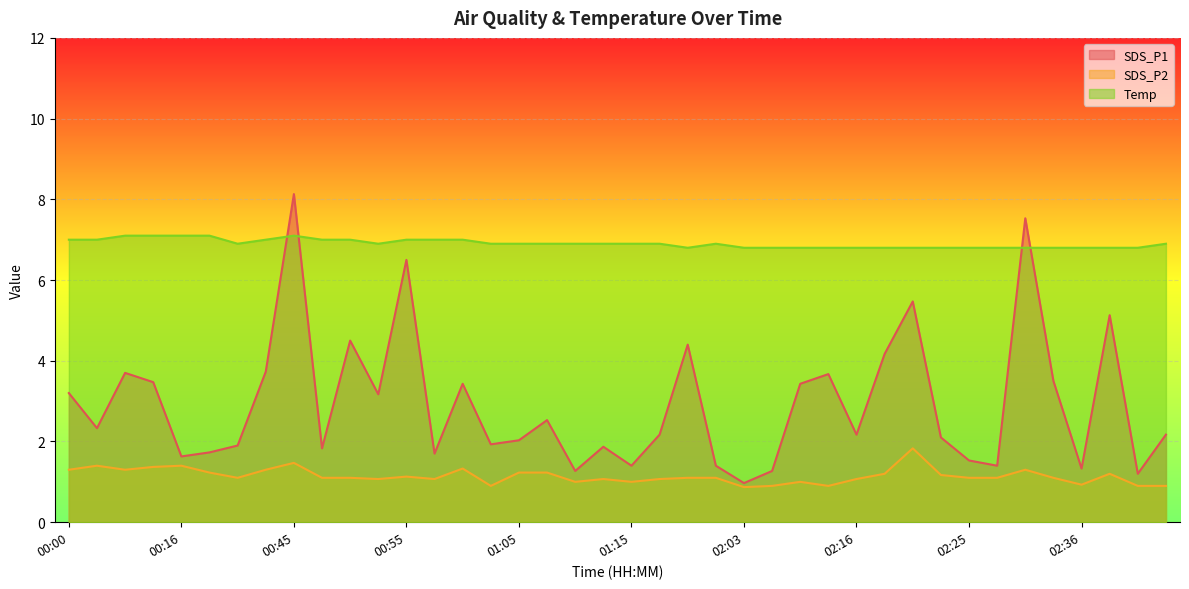

Which series has the largest total across all categories?

Temp